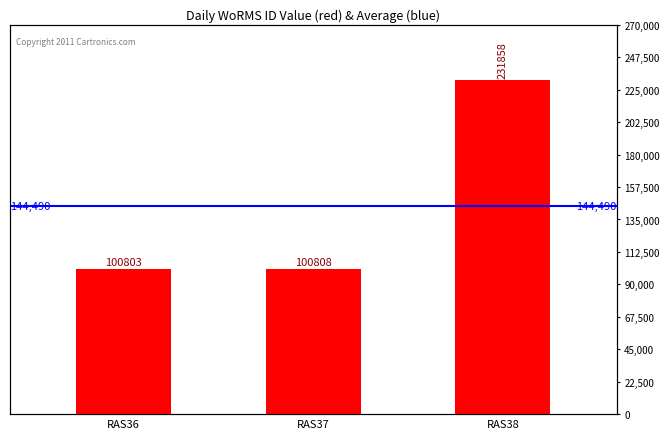

Reading right to left, transcribe all the data shown in this chart.

231858	100808	100803